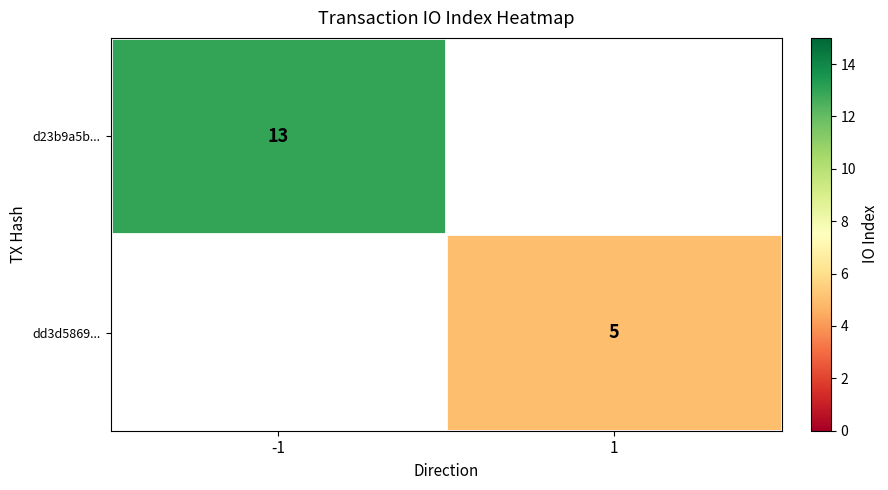

The d23b9a5b... series shows 13 at -1. True or false?

True